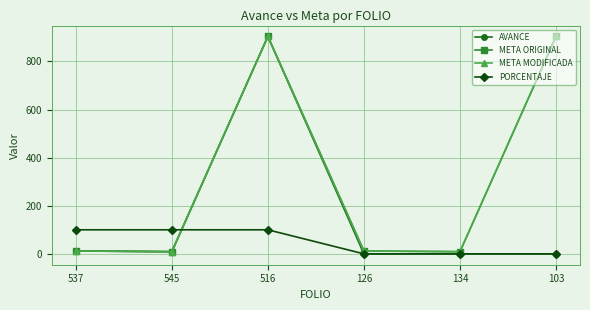

Which series has the largest total across all categories?

META ORIGINAL